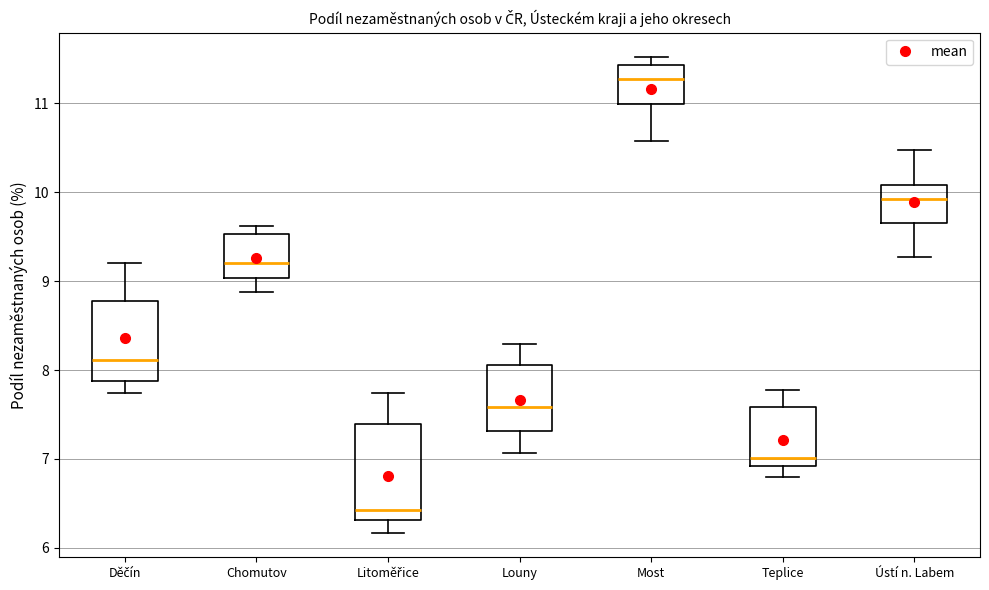

Which box's median line is the lowest?

Litoměřice